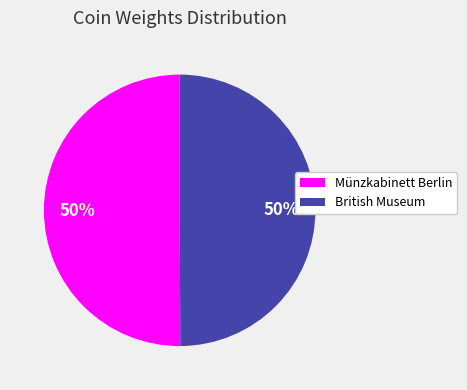

To the nearest percent, what percentage of the pie is Münzkabinett Berlin?

50%